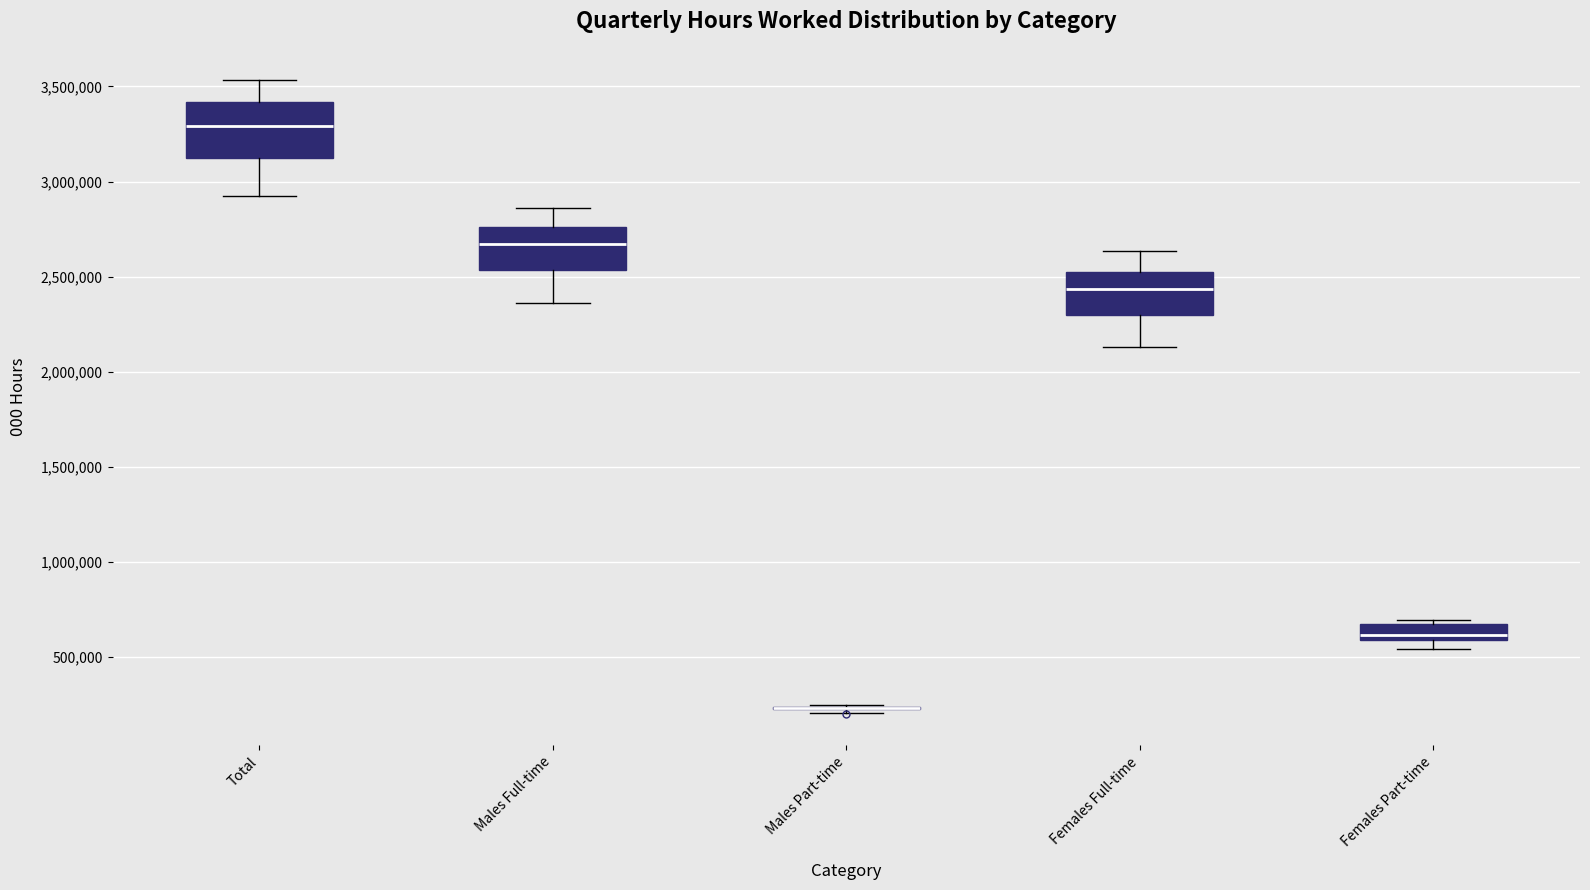

Which box is the tallest, from its lower edge to its upper edge?

Total